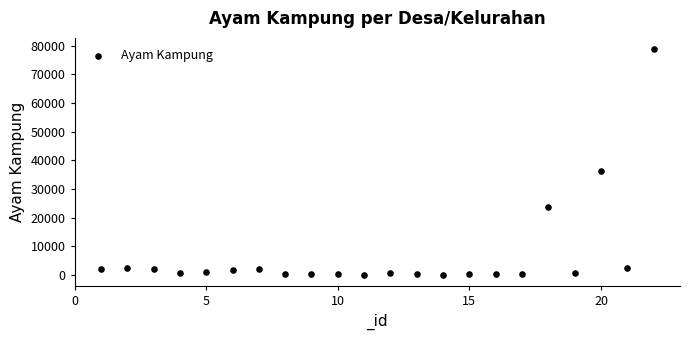

What Y value in the scatter plot is closest to 39384?

36409